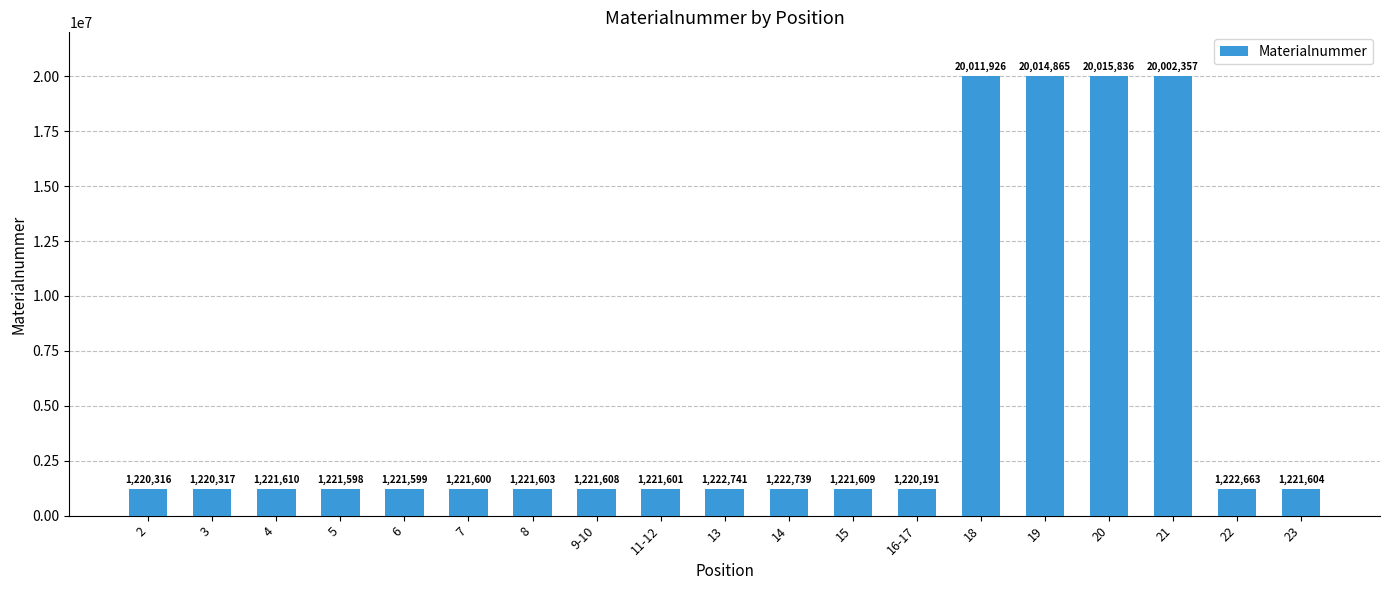

What is the average value?

5177283